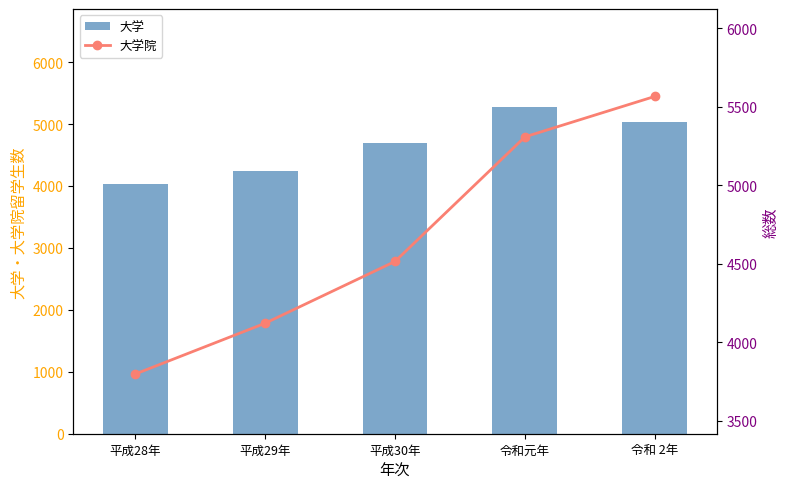

The 大学院 series shows 1344 at 平成28年. True or false?

False